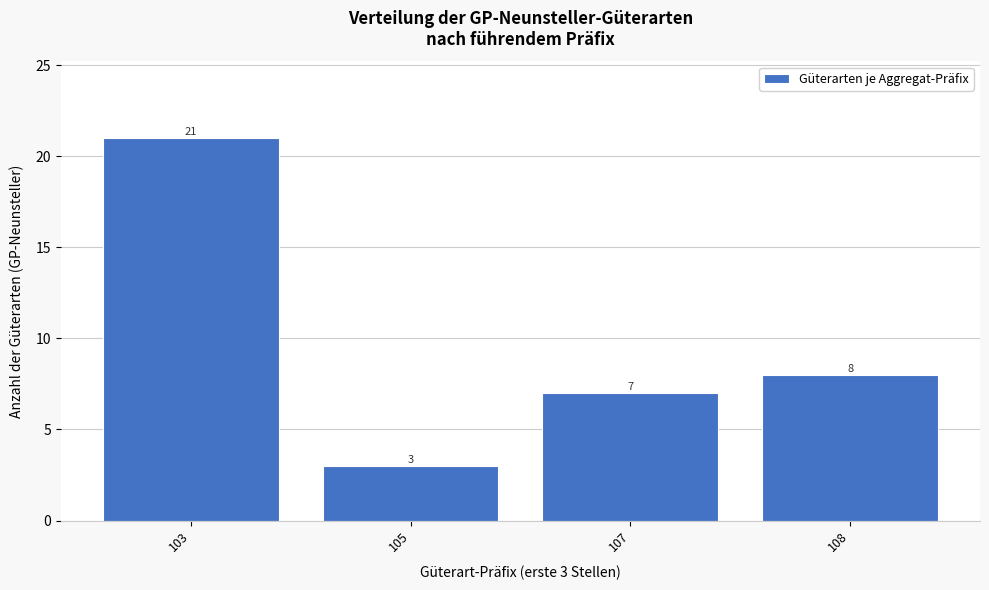

Reading left to right, what are all the values shown in this chart?

103=21	105=3	107=7	108=8